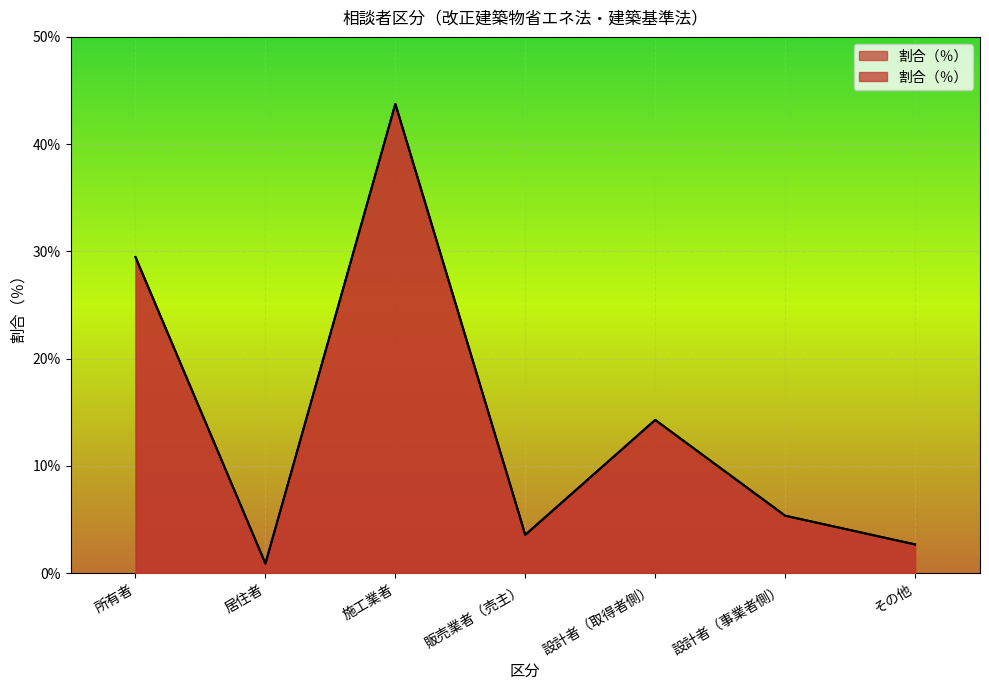

What is the smallest value displayed?

0.9